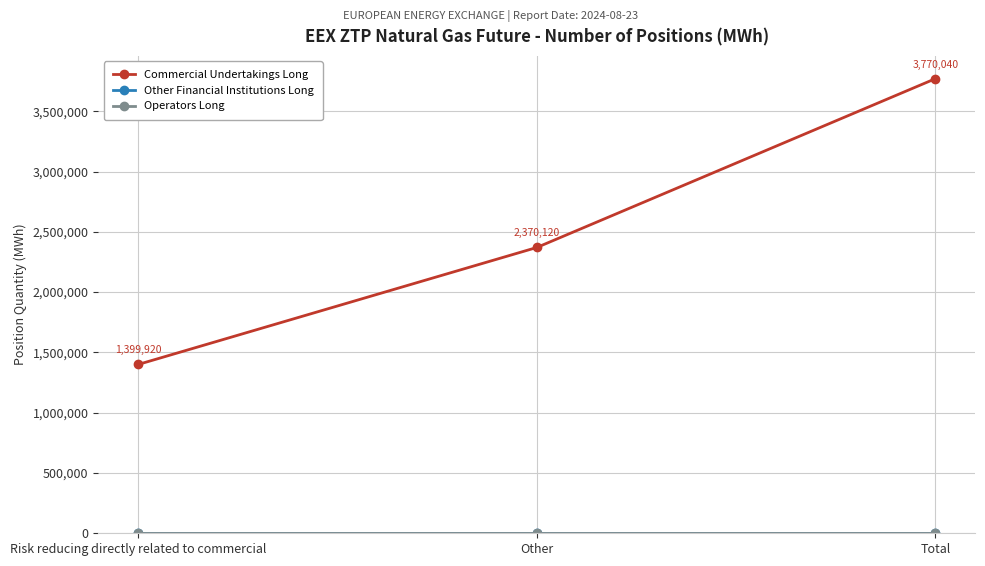

Does the chart have visible grid lines?

Yes